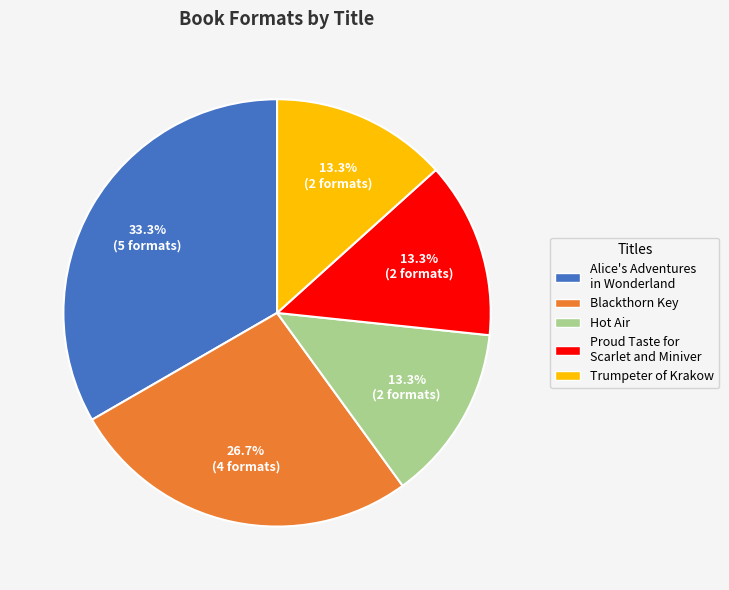

True or false: Alice's Adventures in Wonderland accounts for 33% of the total.

True